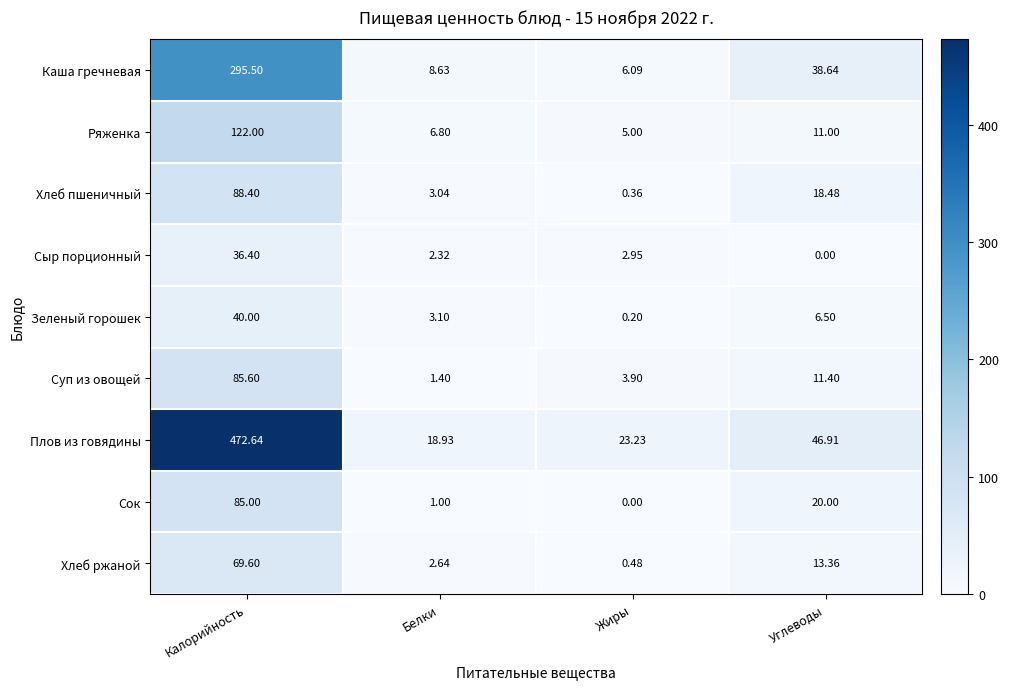

Rank the series by their maximum value, from lowest to highest.

Сыр порционный, Зеленый горошек, Хлеб ржаной, Сок, Суп из овощей, Хлеб пшеничный, Ряженка, Каша гречневая, Плов из говядины